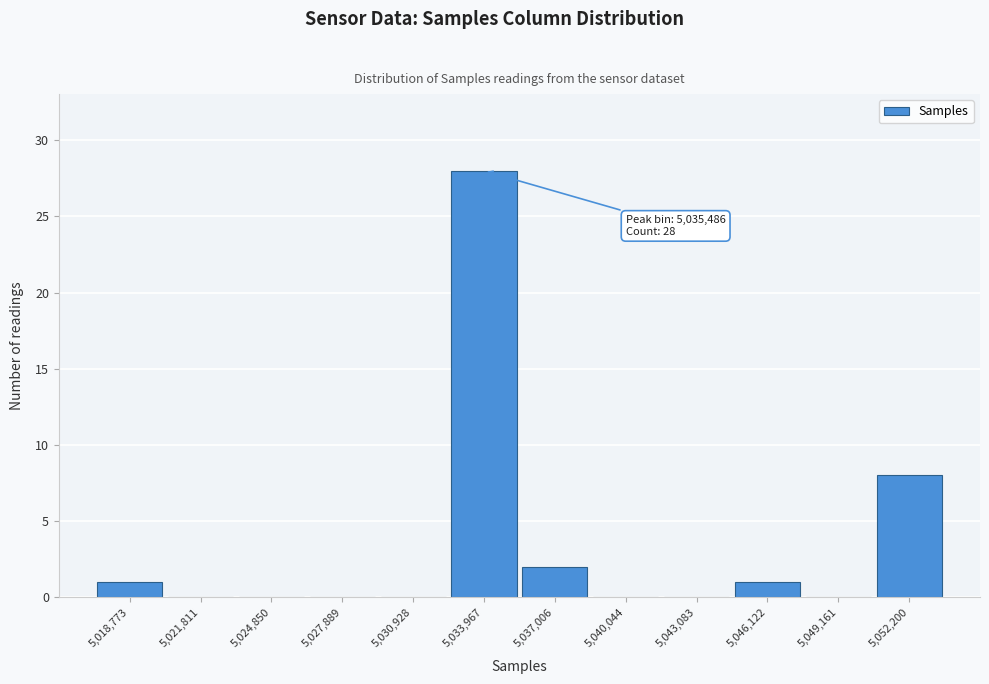

Reading right to left, list all the values displayed in this chart.

5,052,200=8	5,049,161=0	5,046,122=1	5,043,083=0	5,040,044=0	5,037,006=2	5,033,967=28	5,030,928=0	5,027,889=0	5,024,850=0	5,021,811=0	5,018,773=1